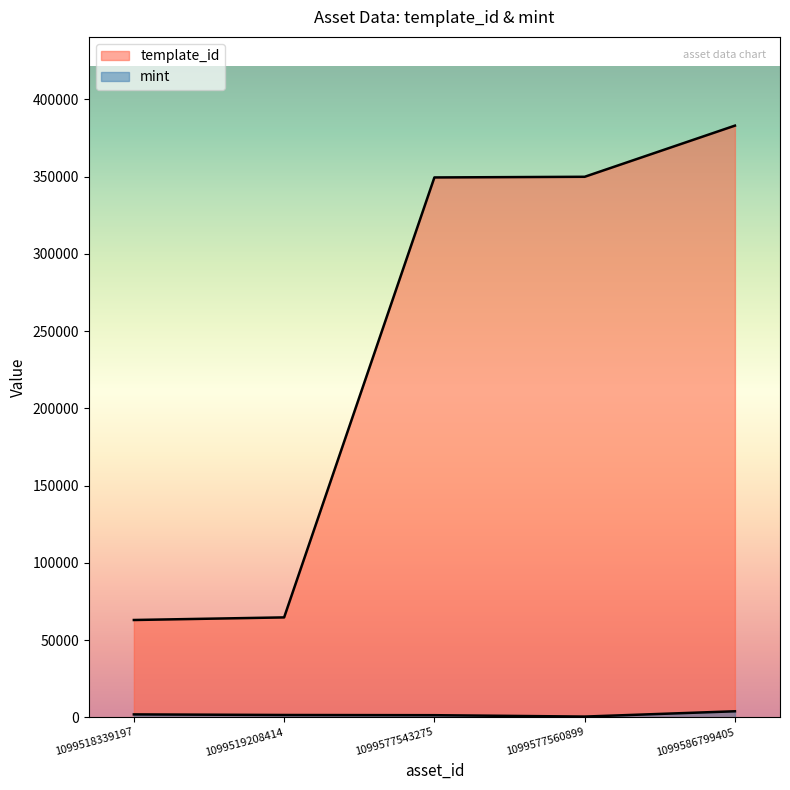

At which category is the sum across all series the highest?

1099586799405